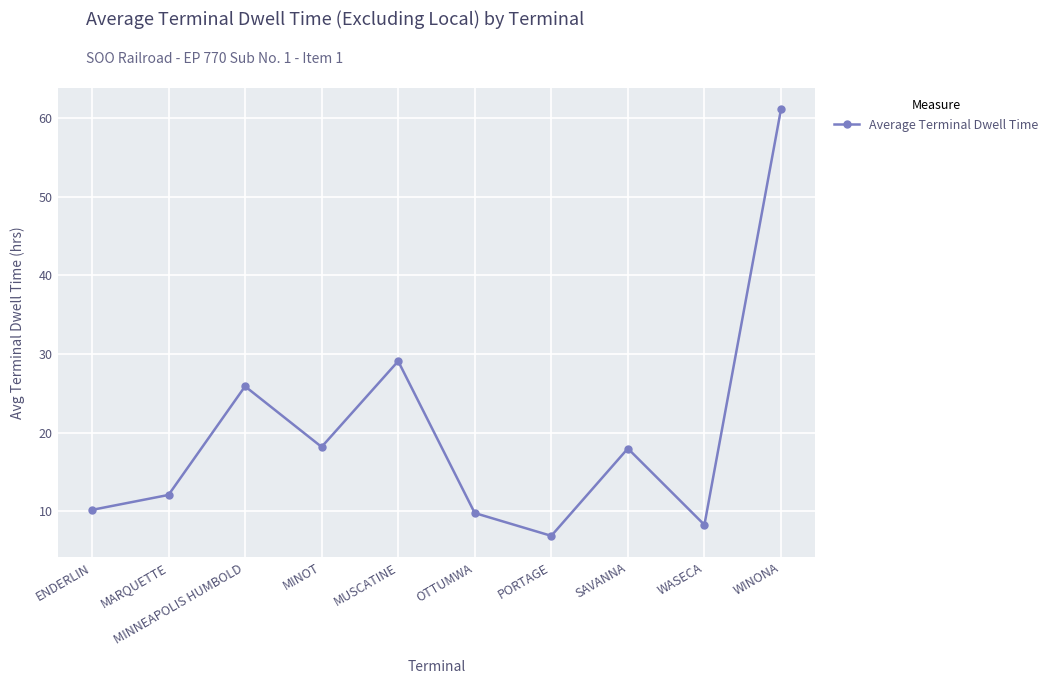

Is it true that the value at ENDERLIN is 13.5?

False